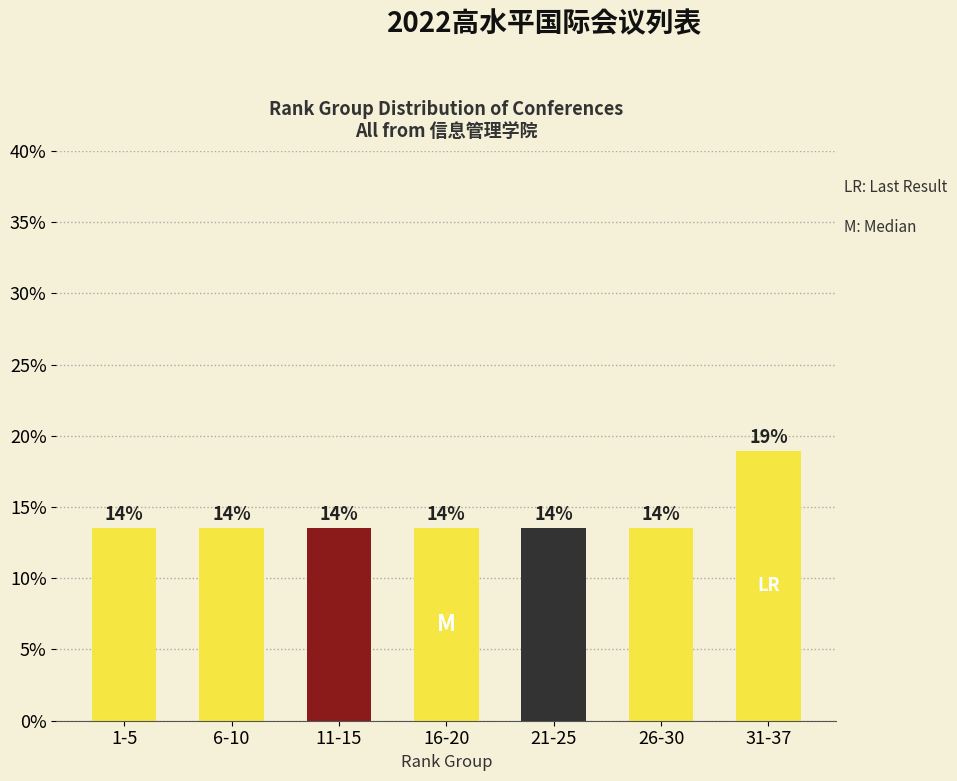

How many bars are there in total?

7